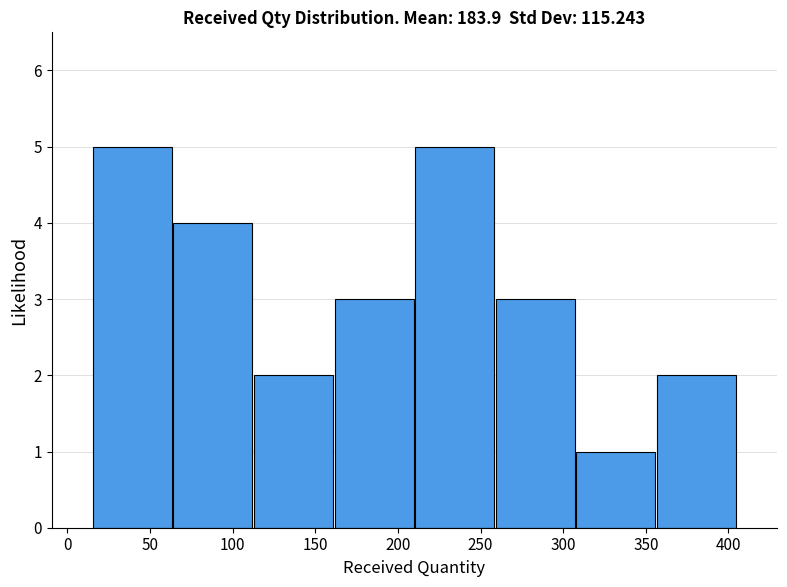

What is the height of the bar covering 260 to 310 on the x-axis? Neither the bar edges nor the heights are printed on the chart, so give them approximately, as read against the axes.

3